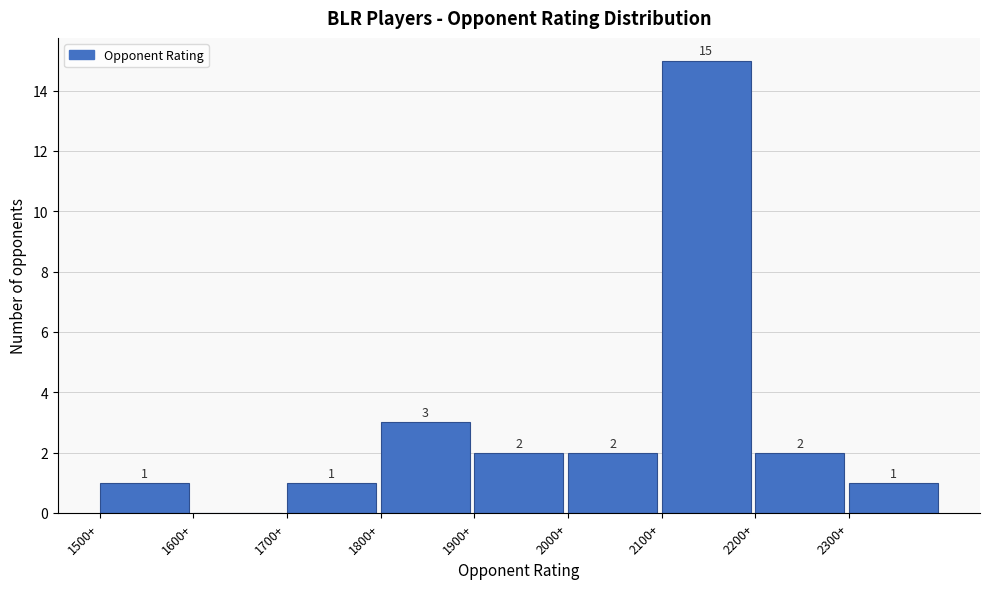

Over which range of the x-axis is the bar tallest?

2100 to 2200